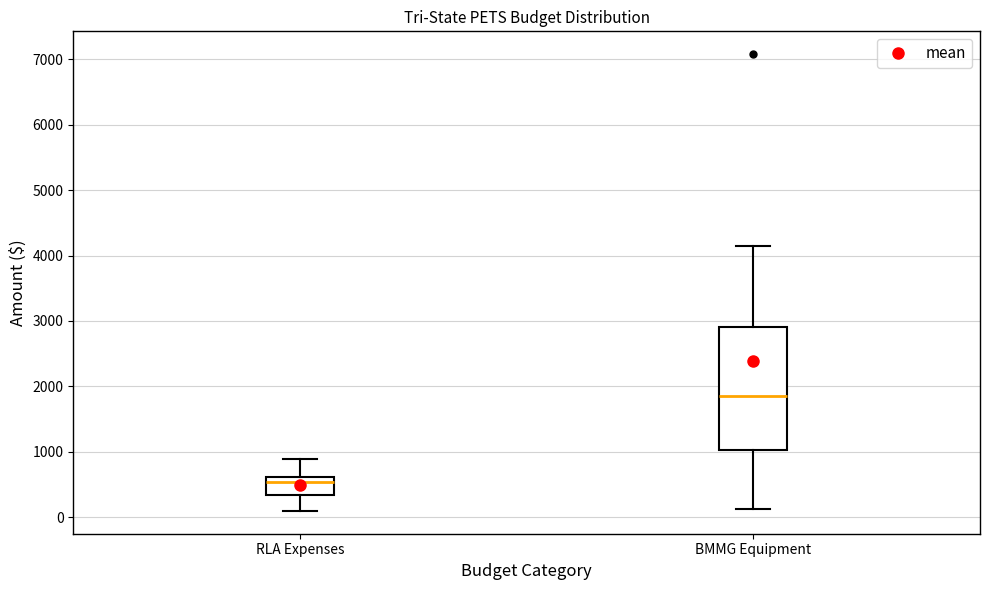

Where is the lower edge of the box for RLA Expenses on the y-axis? The values are not printed on the chart, so give them approximately, as read against the axis.

400